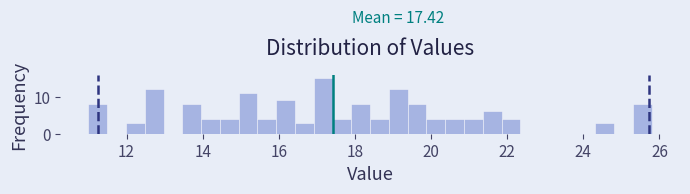

Around what value on the x-axis is the tallest bar? Give the approximate position of its centre, as read against the axis.

17.2